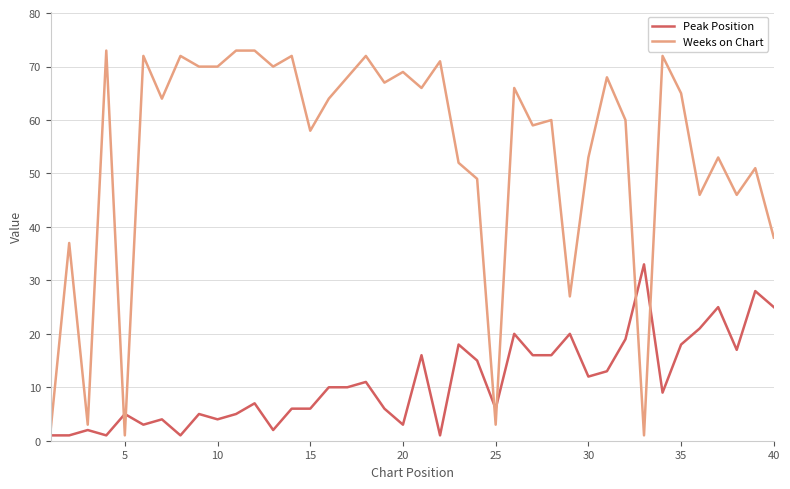

What are all the series names shown in the legend?

Peak Position, Weeks on Chart